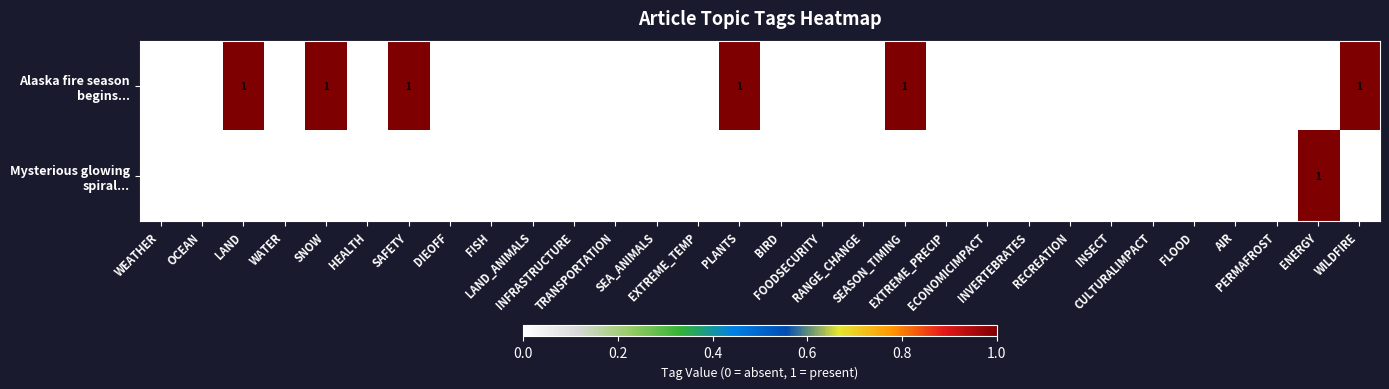

List the series in order of their overall mean, lowest first.

Mysterious glowing spiral..., Alaska fire season begins...